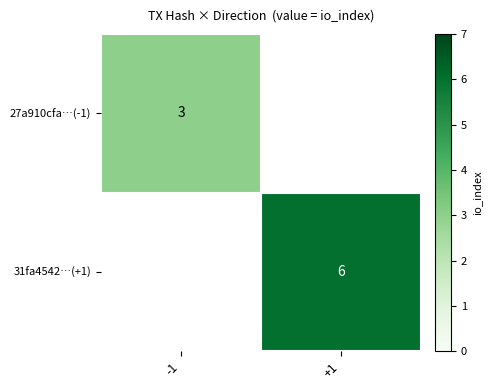

True or false: 27a910cfa…(-1) has a value of 4.3 at -1.

False